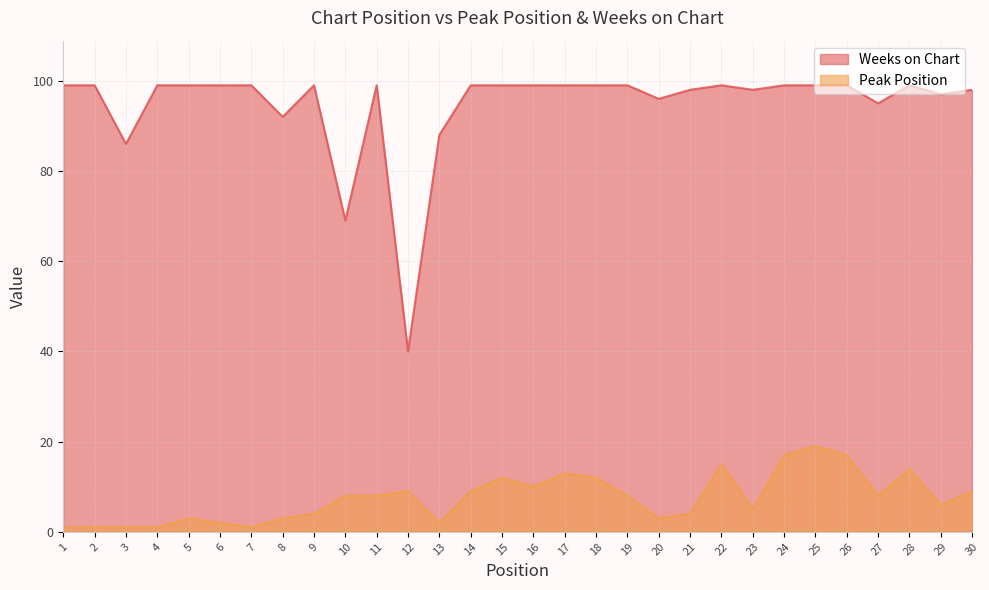

True or false: Weeks on Chart and Peak Position intersect in this chart.

False